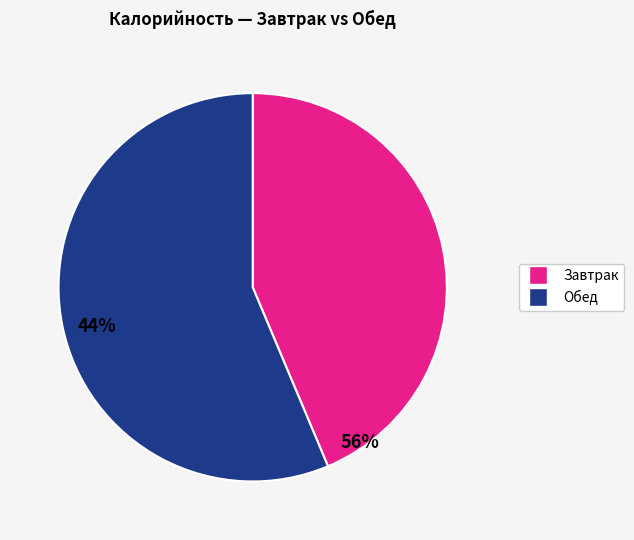

Is there any slice that represents more than half of the pie?

Yes